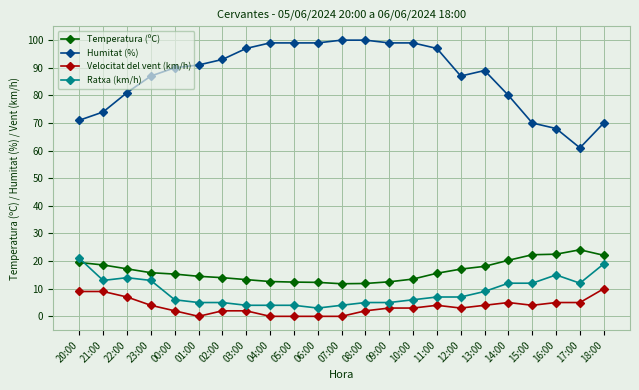

What is the maximum value shown in the chart?

100.0